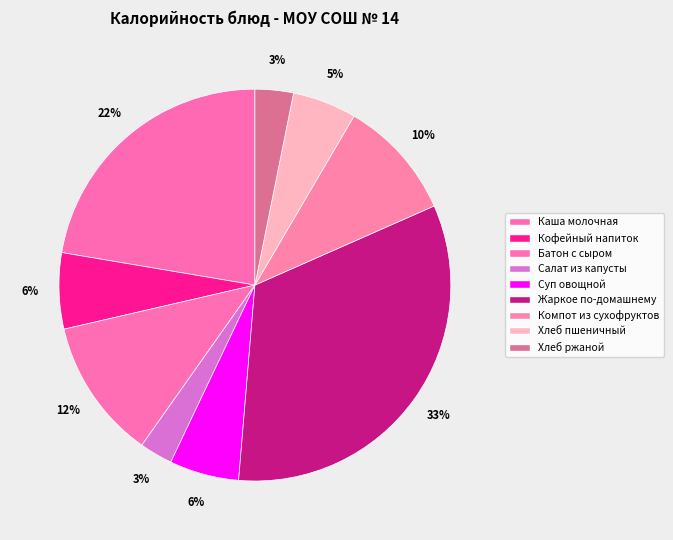

Between Хлеб пшеничный and Батон с сыром, which is larger?

Батон с сыром